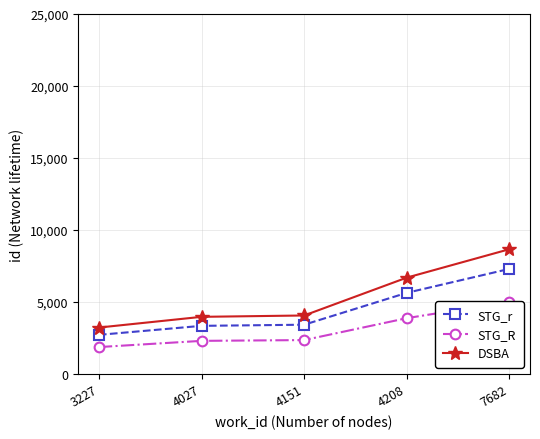

How many values in the STG_r series are below 3417?

2